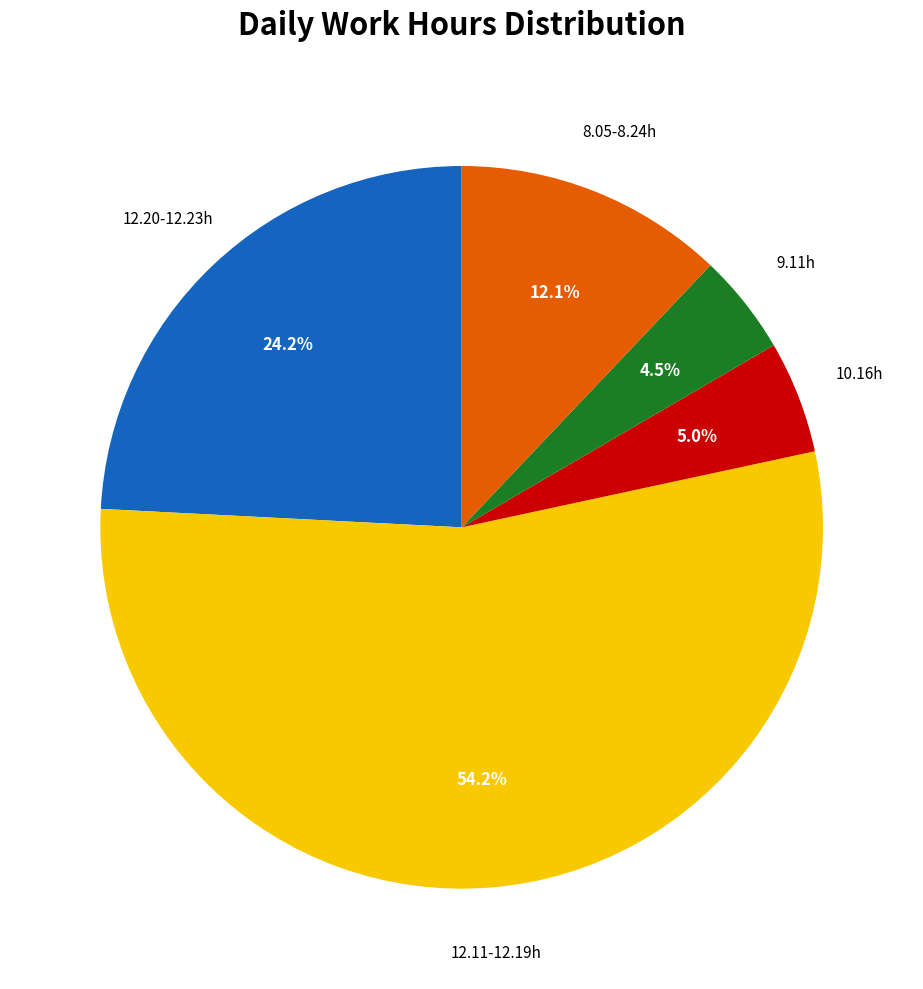

Does any single category account for the majority?

Yes